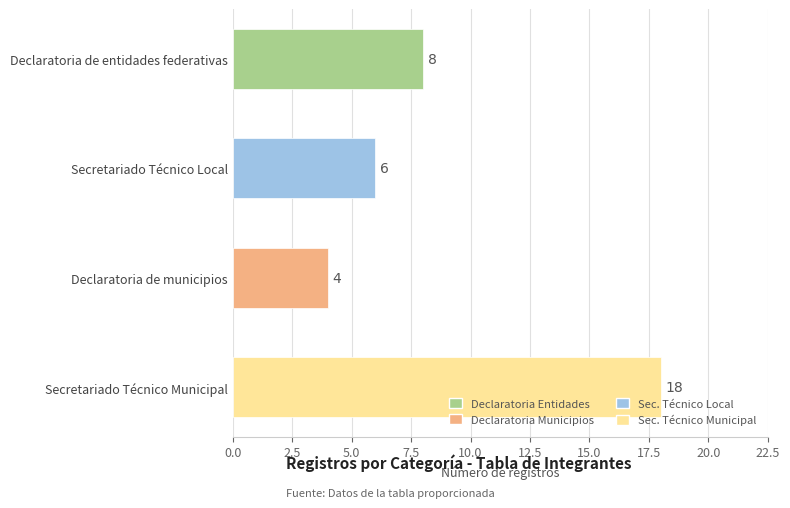

What is the approximate value at Secretariado Técnico Local, to the nearest 10?

10